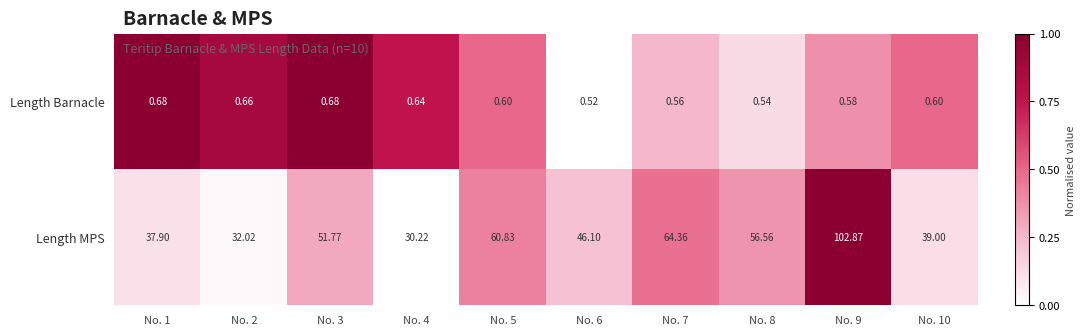

What is the greatest value displayed?

102.9